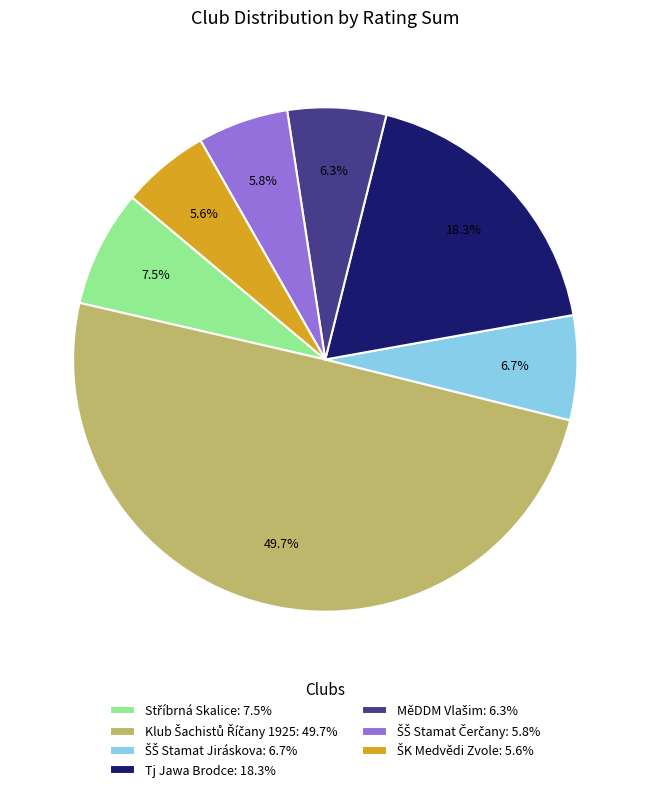

What portion of the pie excludes Tj Jawa Brodce: 18.3%?

81.7%